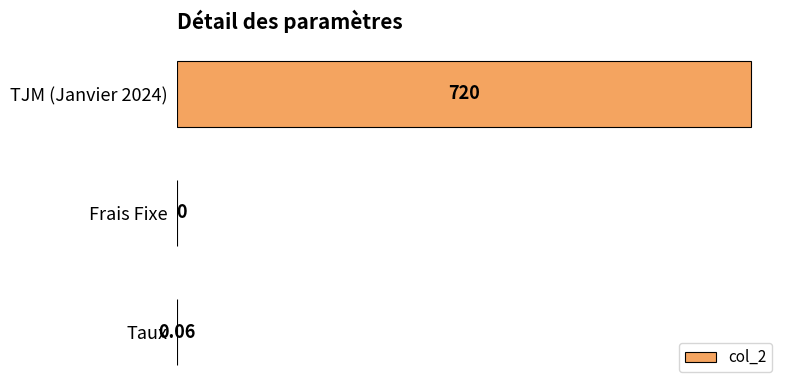

Which has a higher value, TJM (Janvier 2024) or Frais Fixe?

TJM (Janvier 2024)